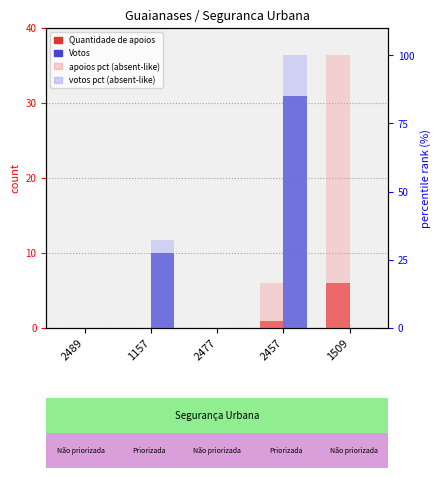

What is the average value of the Votos series?

8